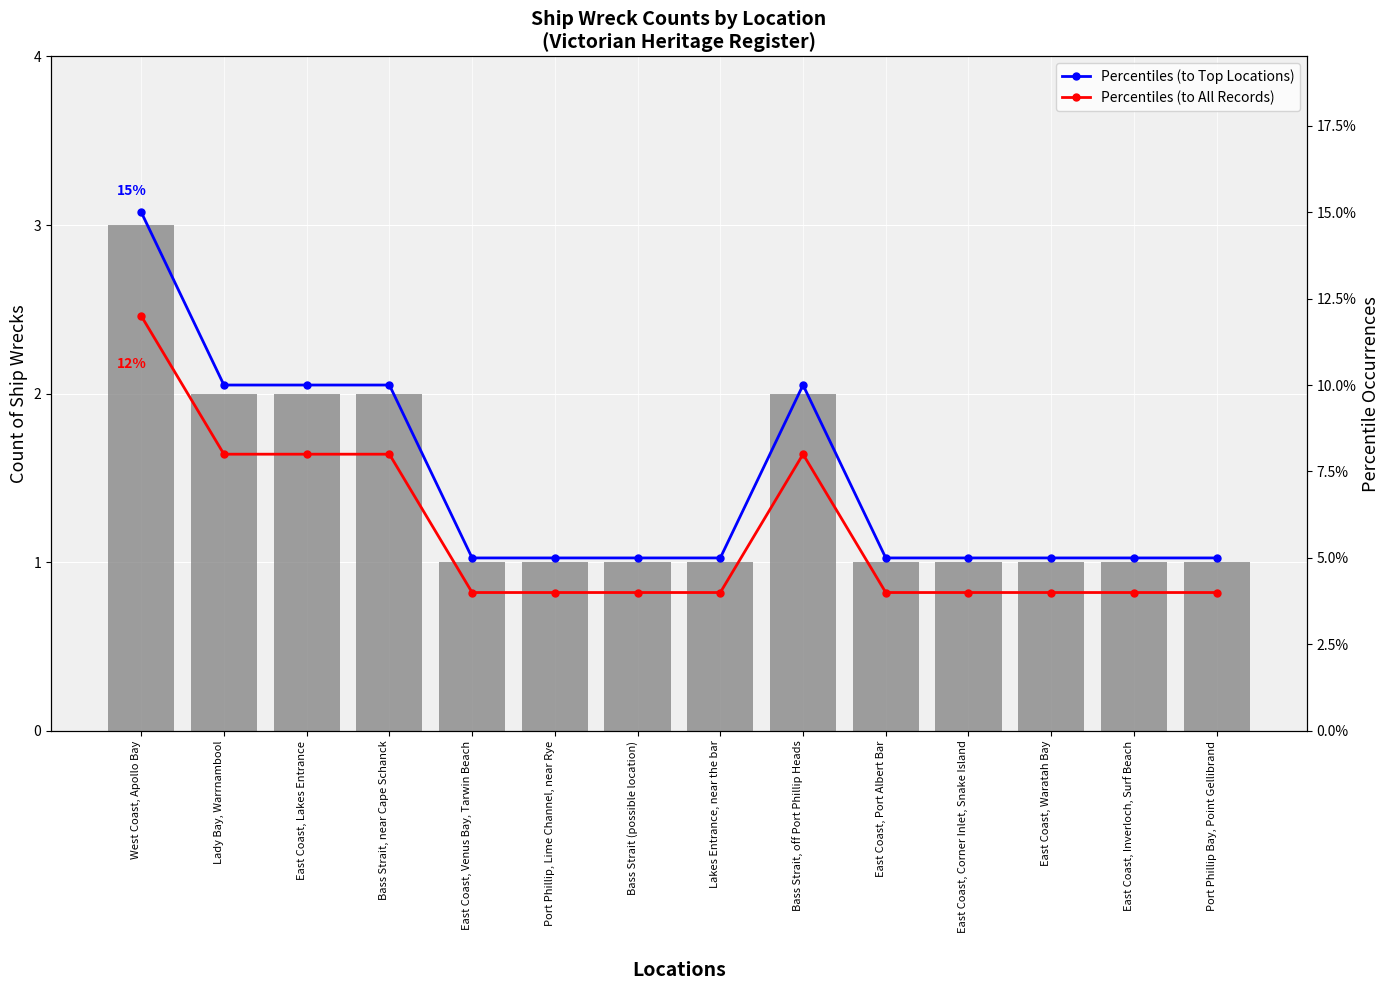

How many series are shown in this chart?

3